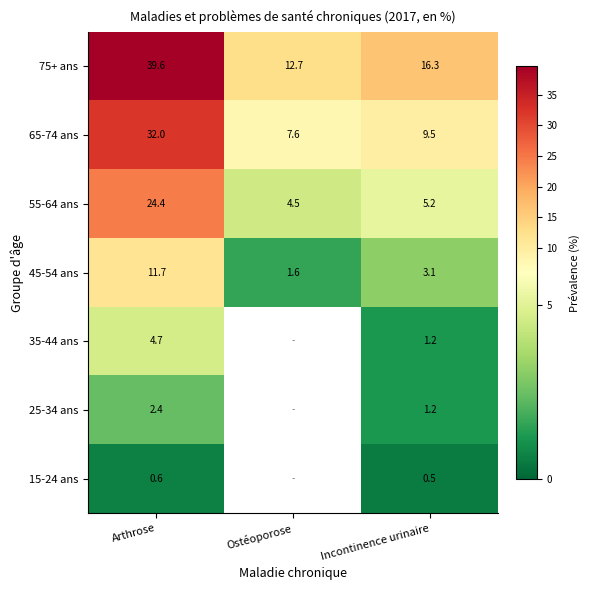

Where is 65-74 ans nearest to the value 19?

Incontinence urinaire